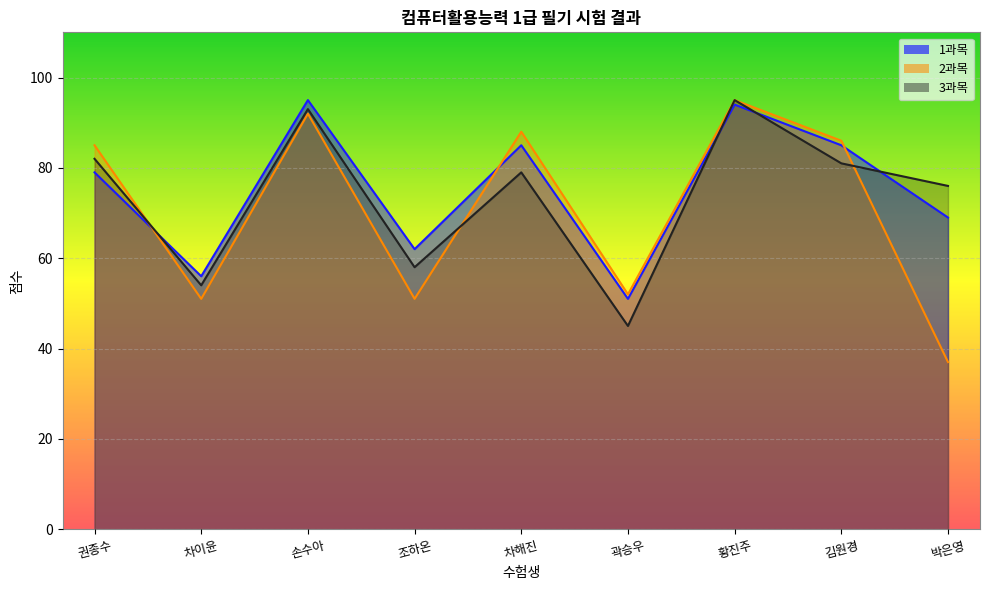

What is the average value of the 3과목 series?

74